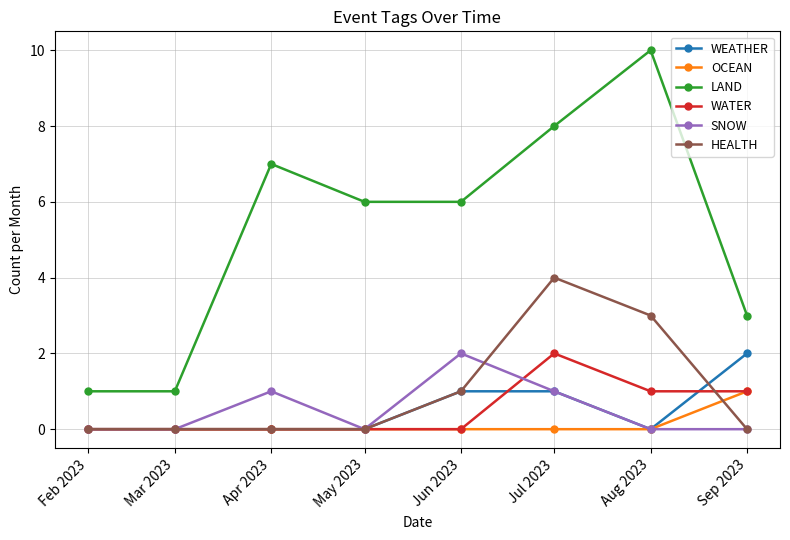

At which label does OCEAN reach its peak?

Sep 2023